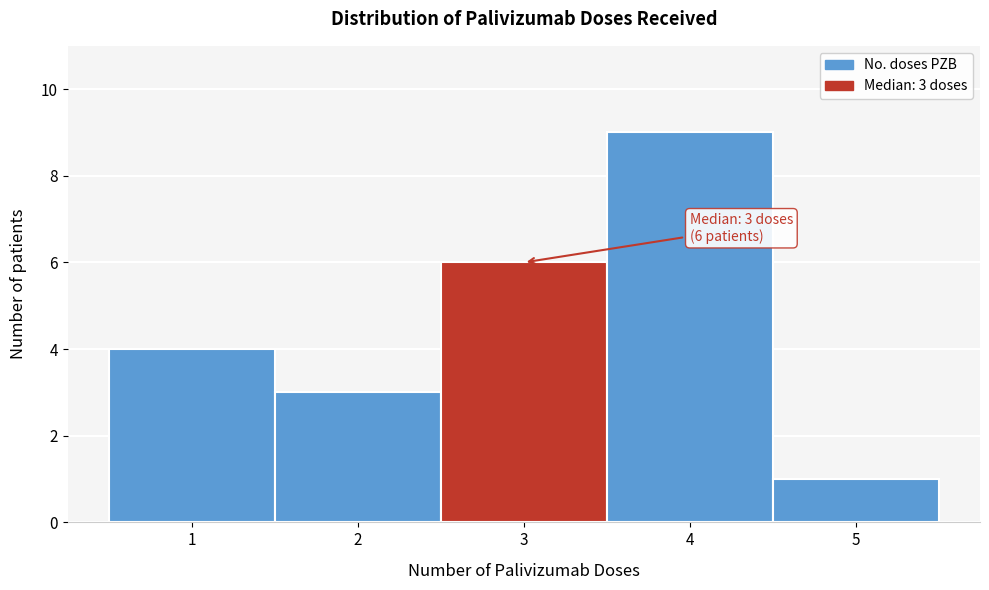

Which range on the x-axis has the tallest bar?

3.5 to 4.5